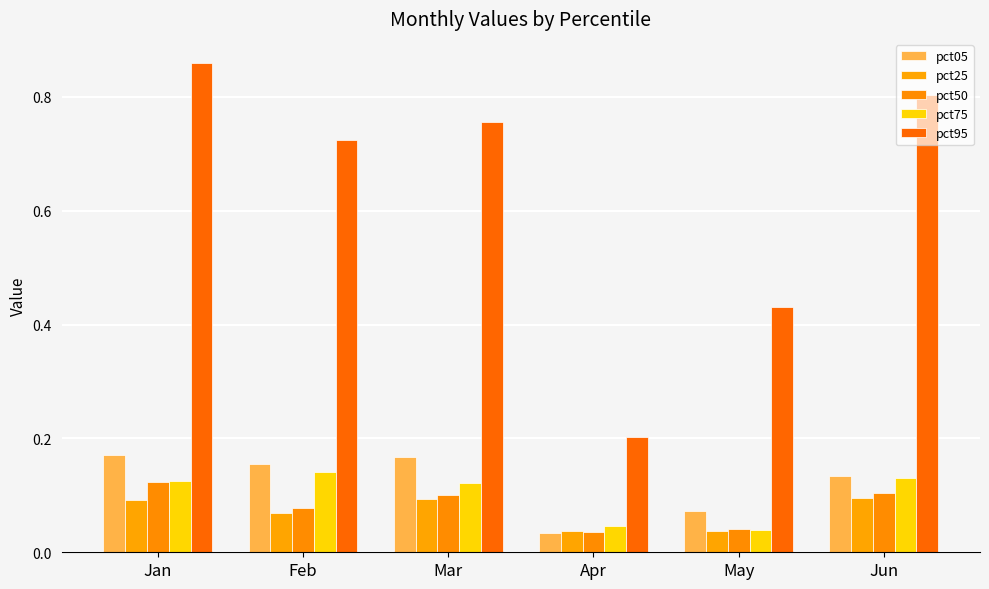

At which label is pct25 closest to 0?

Apr